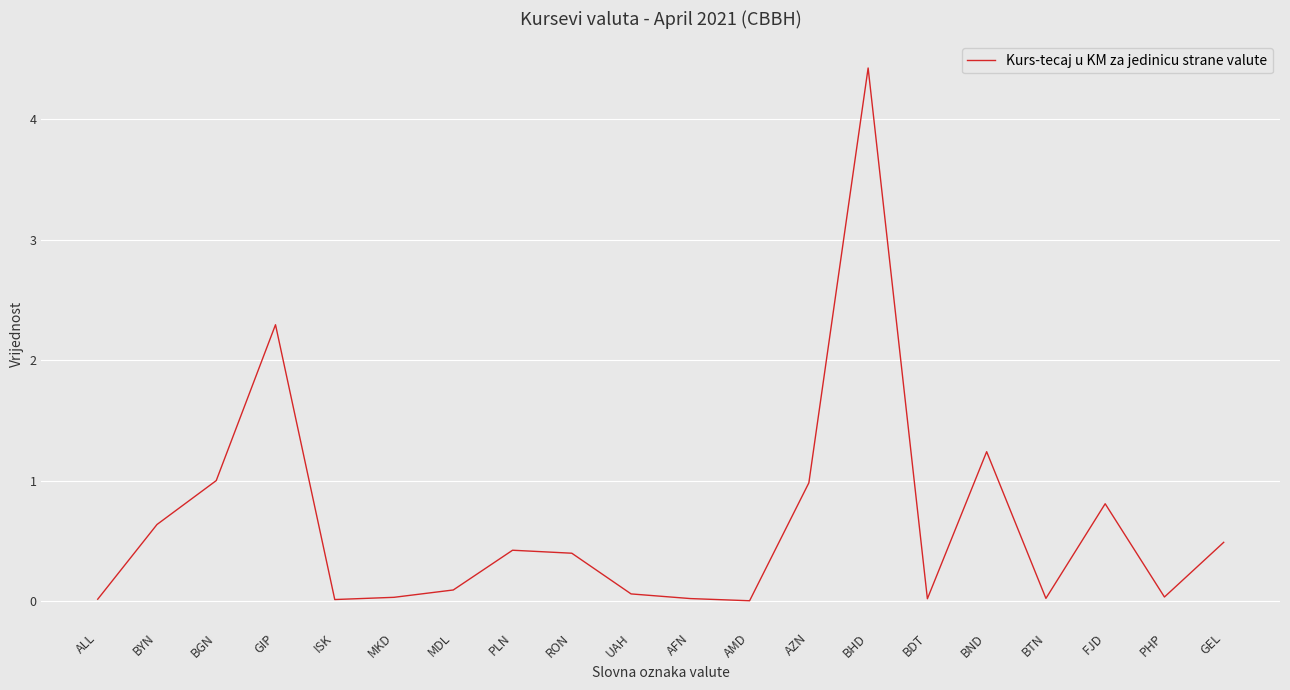

What is the sum of all values?

13.0